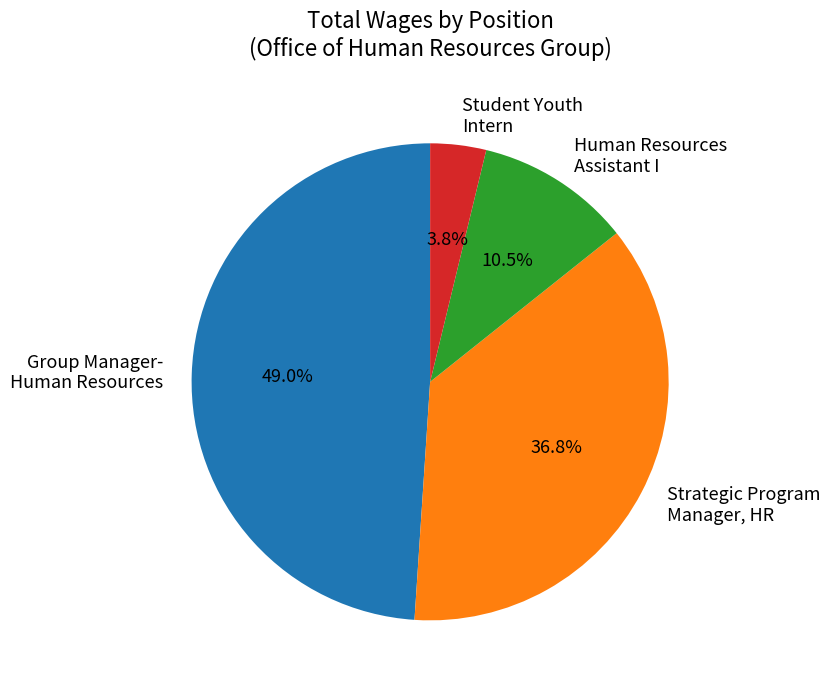

Is there any slice that represents more than half of the pie?

No